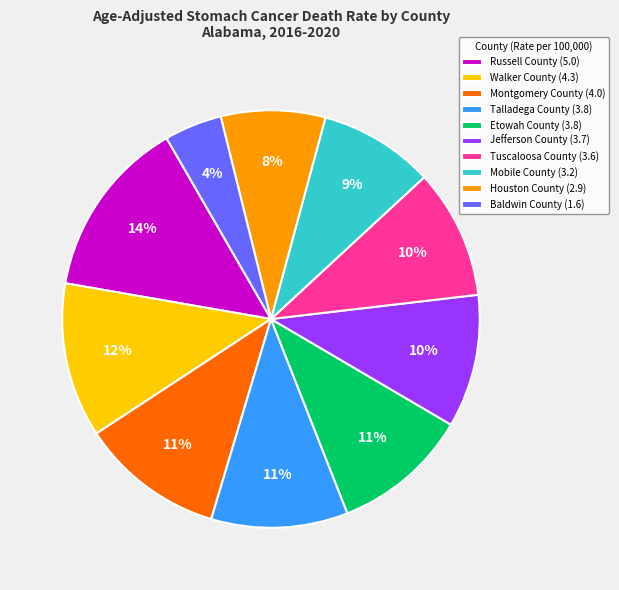

How many slices are in this pie chart?

10